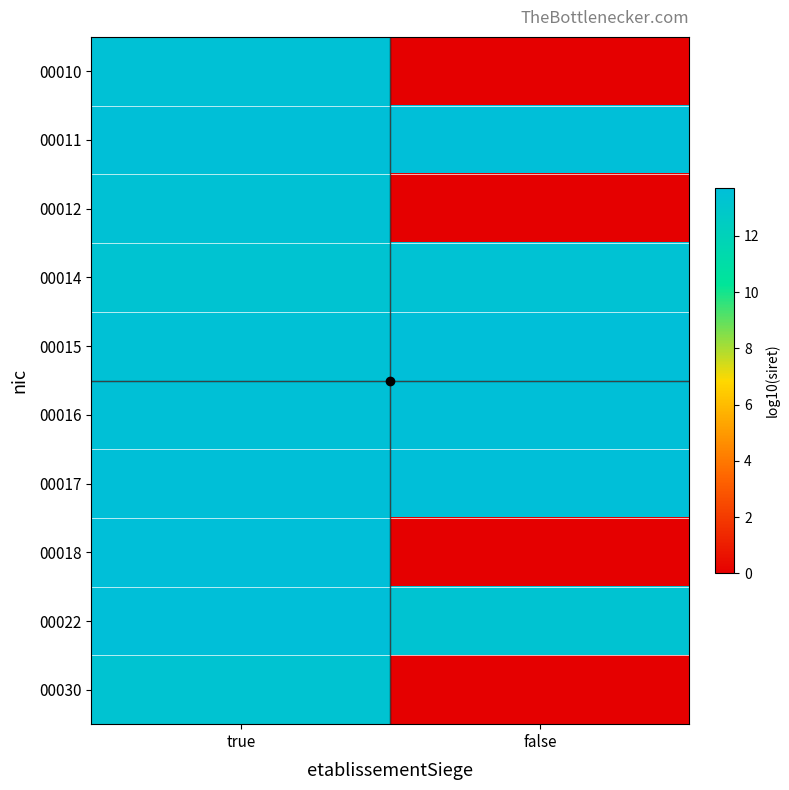

What is the maximum value shown in the chart?

13.7